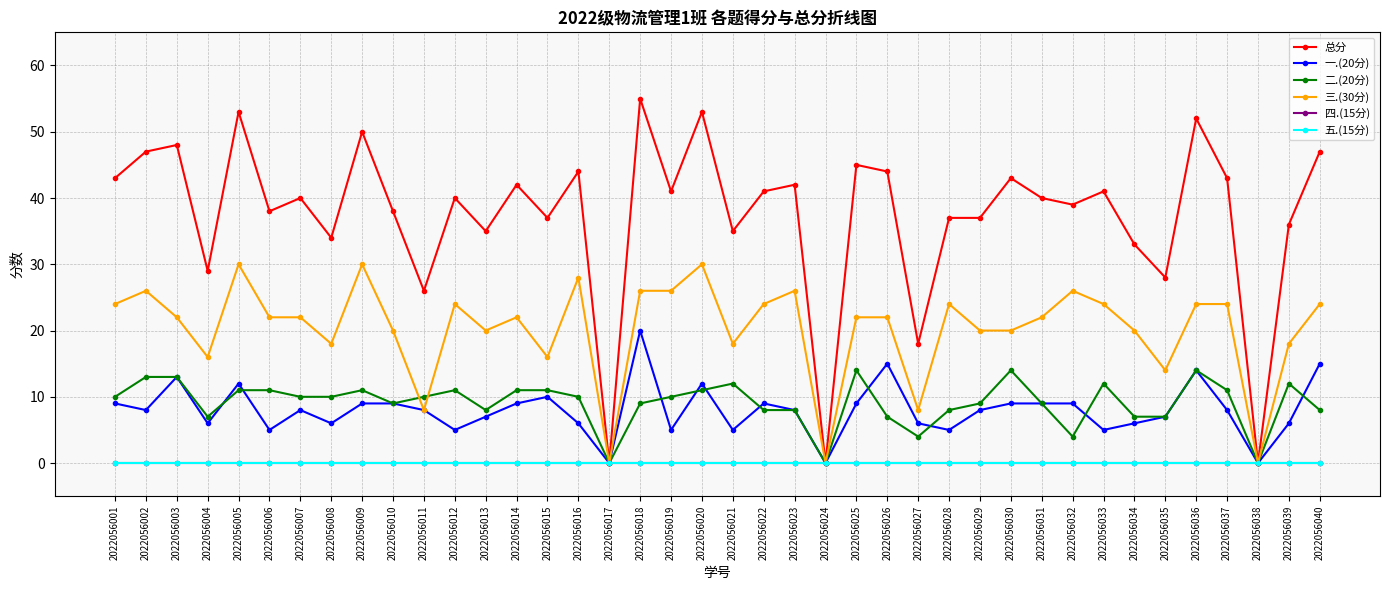

Is this an area chart (filled region under the line)?

No